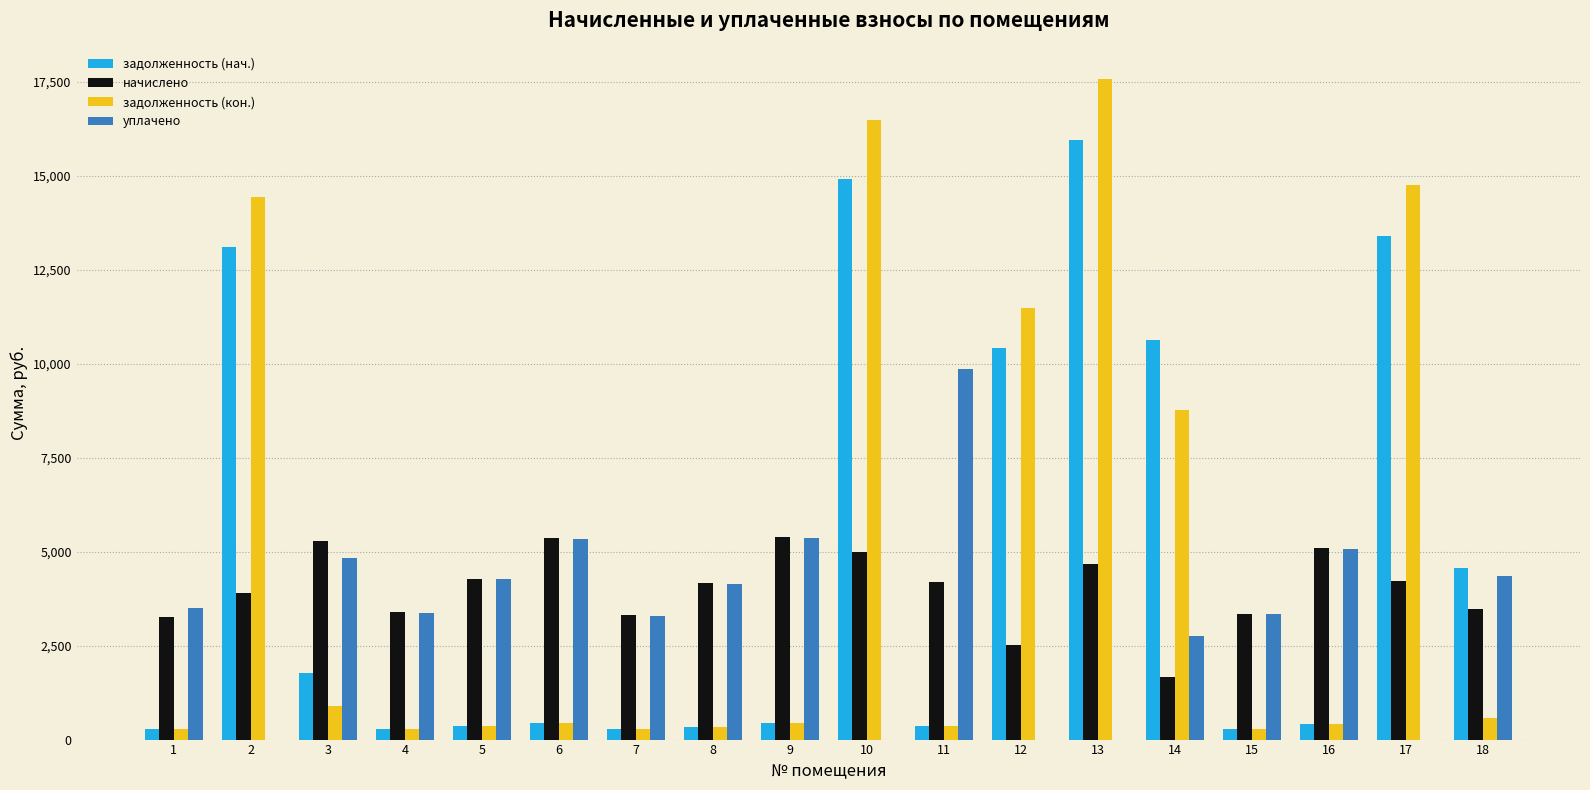

What is the total value across all series at 11?

14753.7